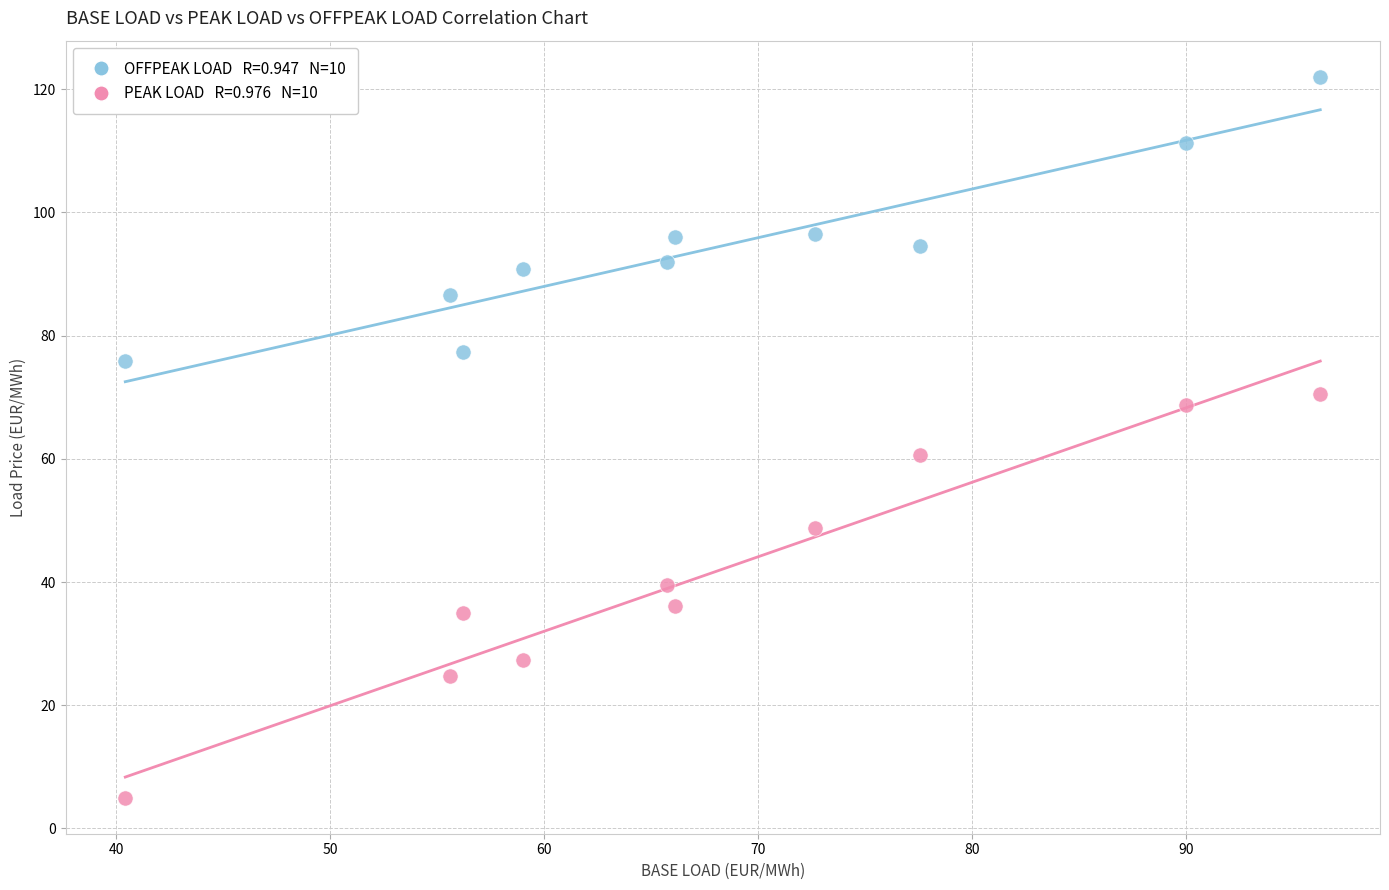

Across all data points, what is the range of X values (max minus min)?

55.8